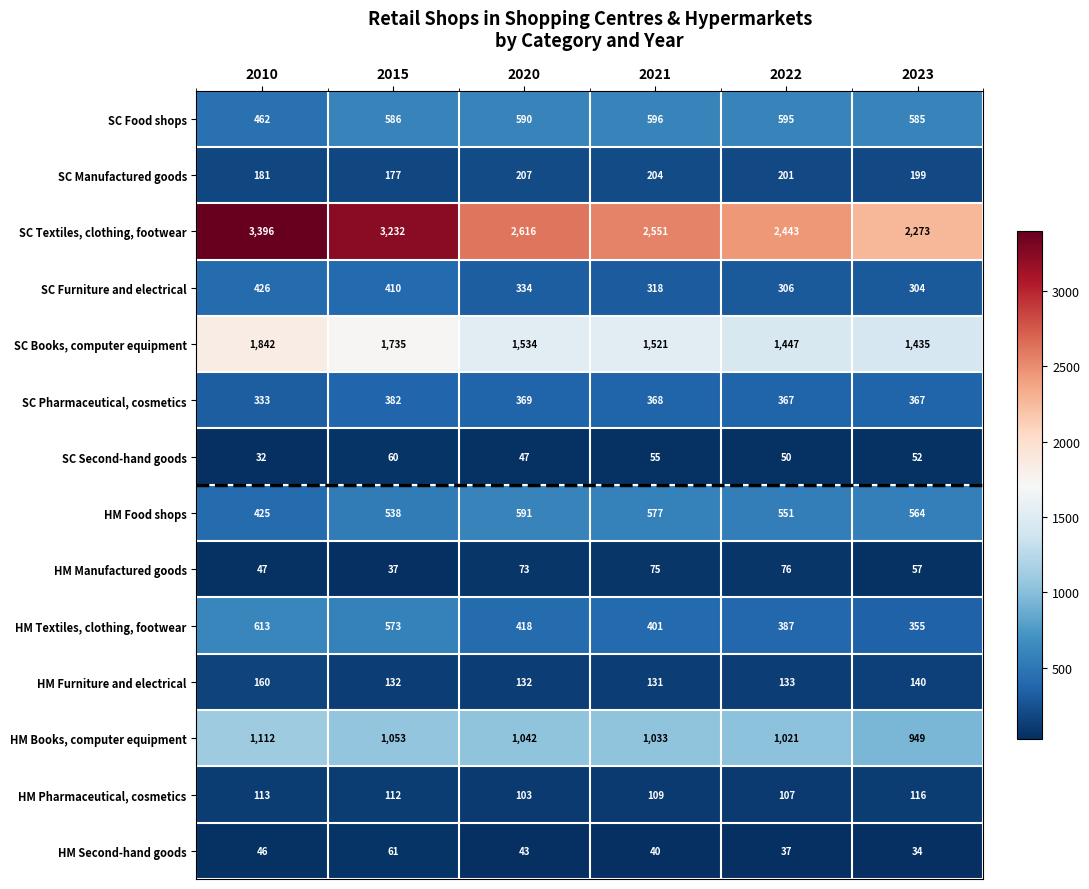

At which category is the sum across all series the highest?

2010